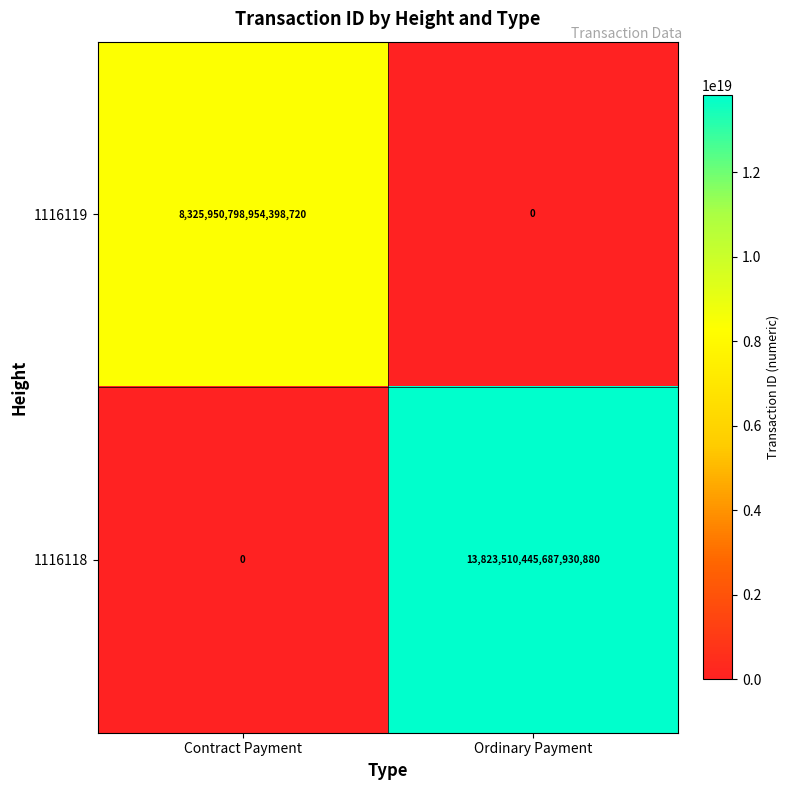

The value of 1116119 at Contract Payment is 11505059033328826368. True or false?

False